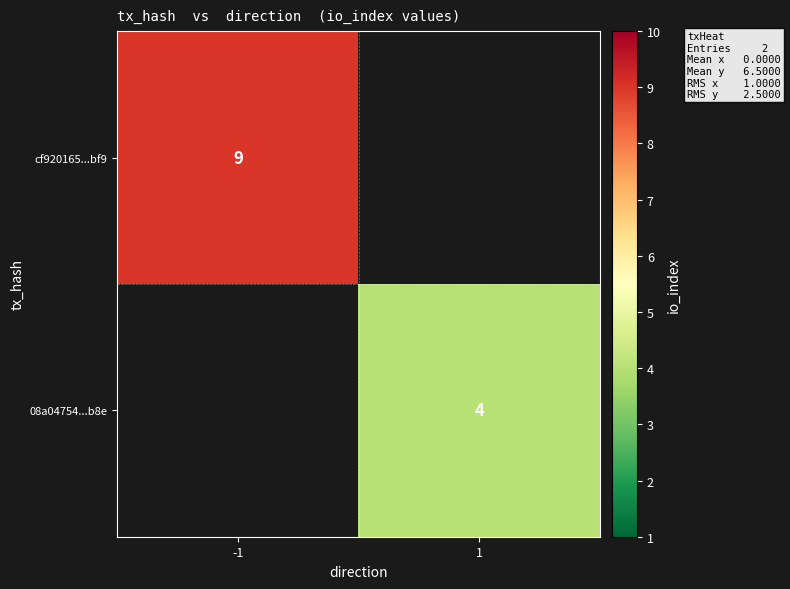

What is the minimum value shown in the chart?

4.0